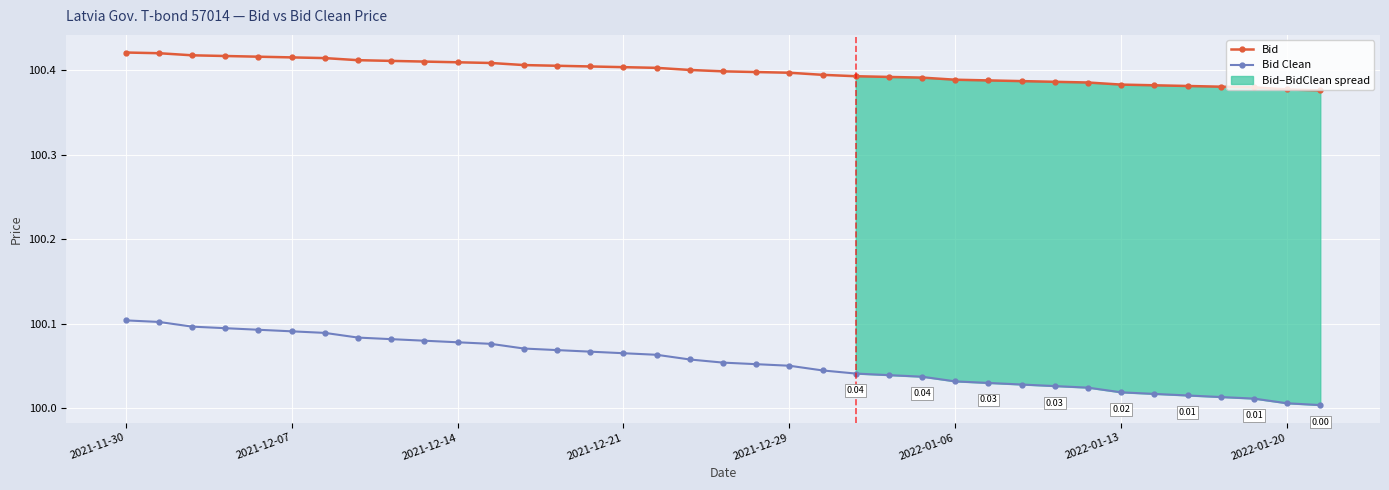

True or false: Bid Clean and Bid intersect in this chart.

False